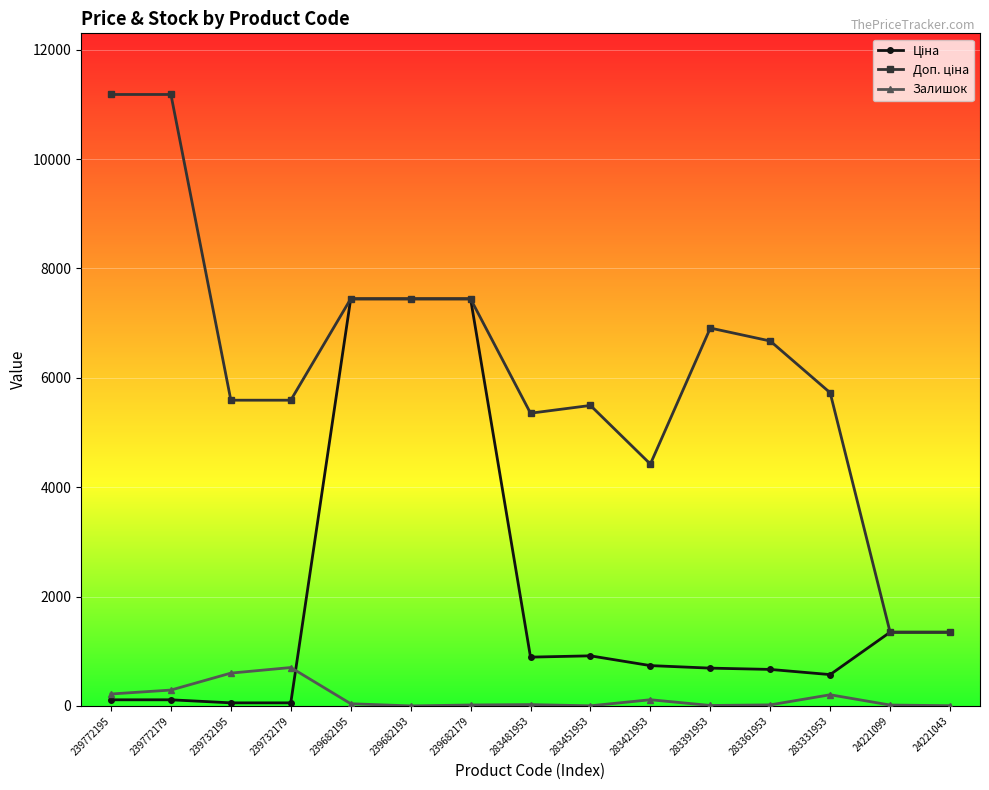

What is the maximum value shown in the chart?

11182.0